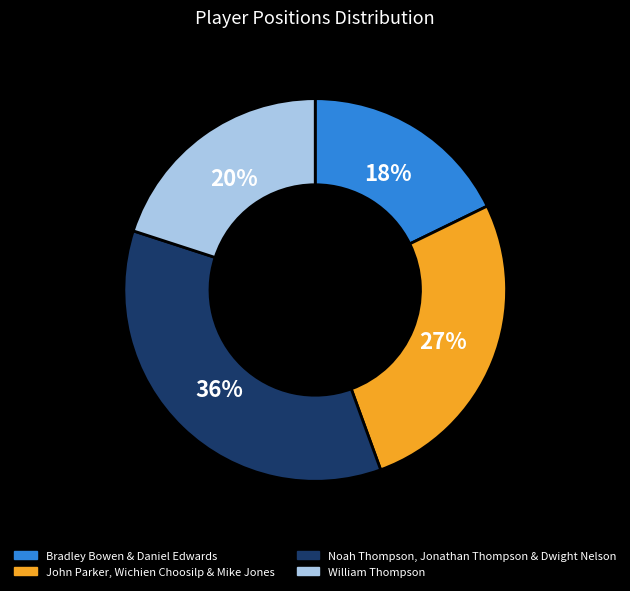

What is the smallest slice in the pie chart?

Bradley Bowen & Daniel Edwards